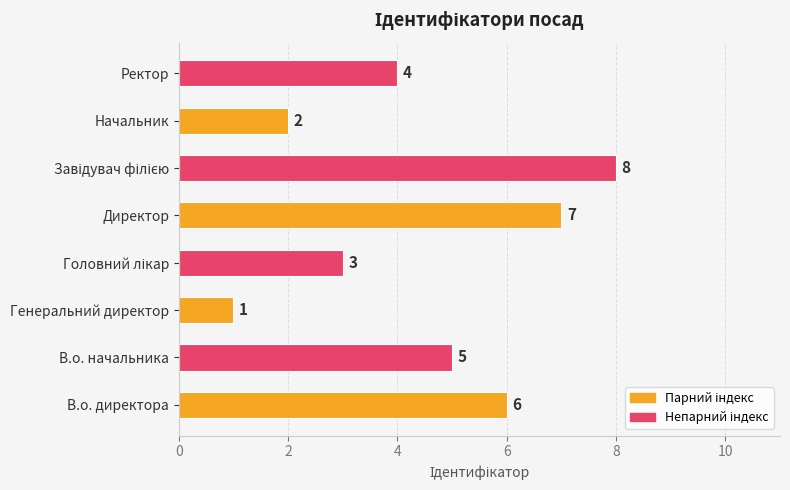

True or false: the data shows 8 at В.о. начальника.

False